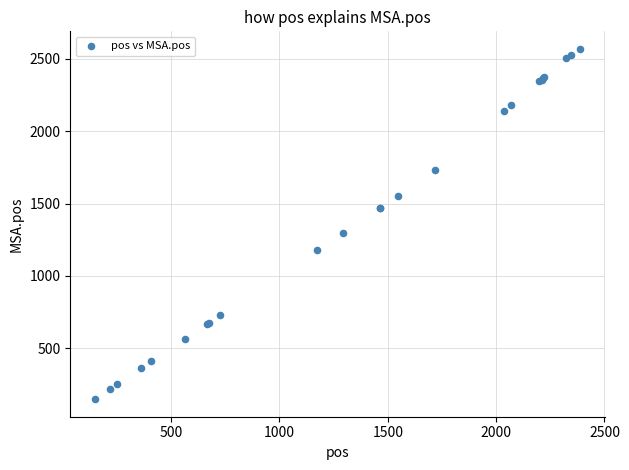

What Y value in the scatter plot is closest to 1359?

1298